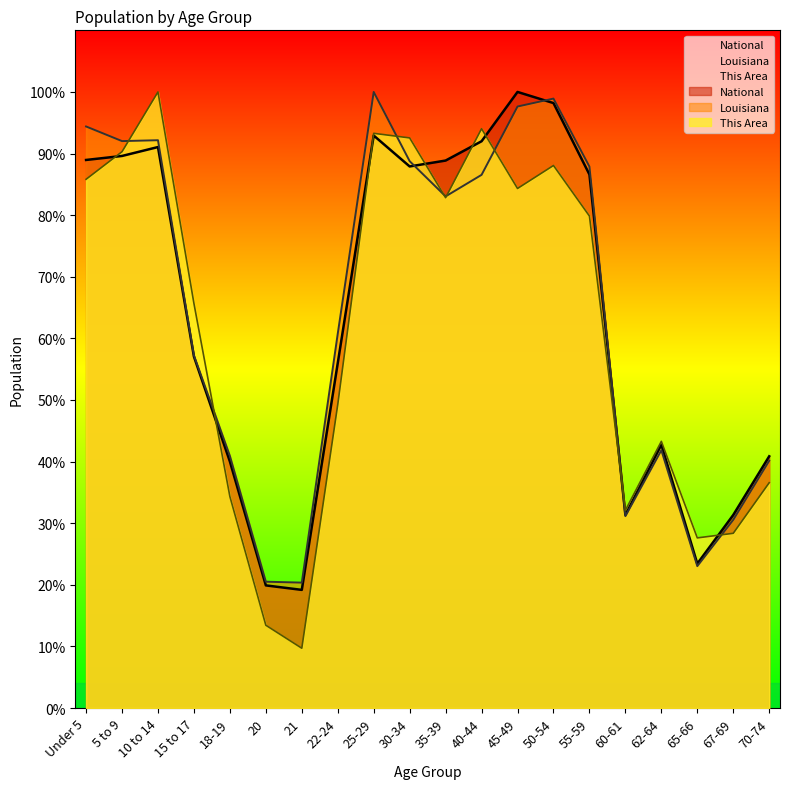

Rank the series by their maximum value, from highest to lowest.

This Area, Louisiana, National